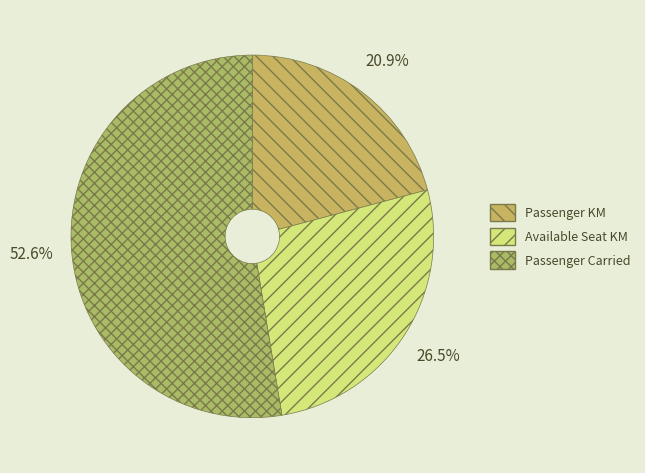

To the nearest percent, what is the difference between the largest and smallest slice percentages?

32%